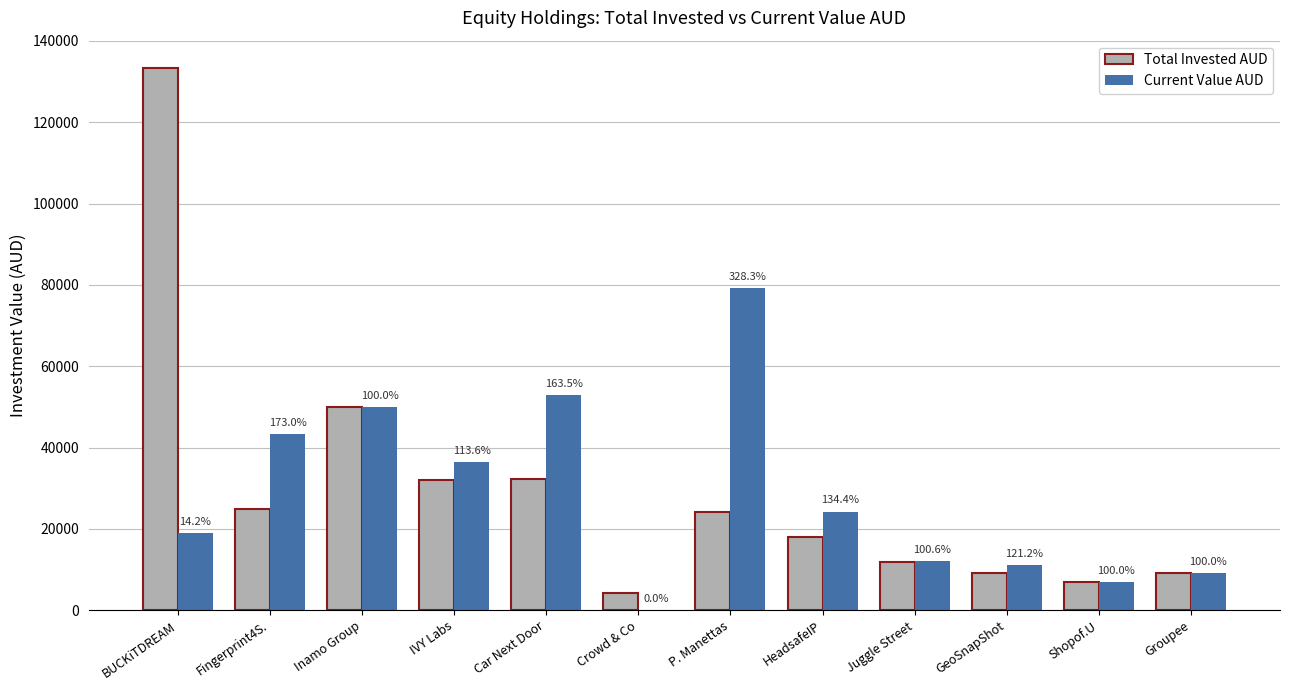

Which category has the lowest value across all series?

Crowd & Co